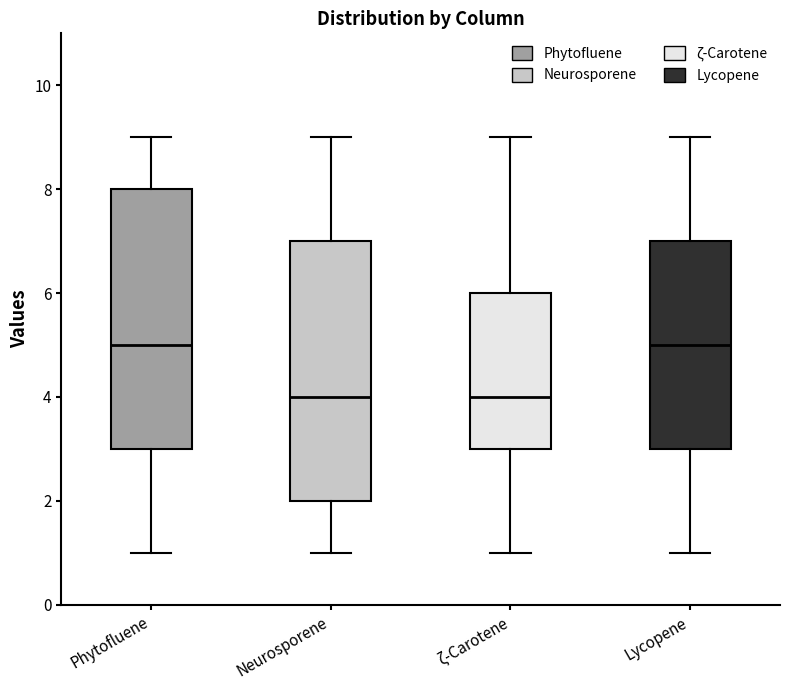

Reading left to right, read every box against the y-axis: the position of its median line, the range the box covers, and the ends of its whiskers. The values are not printed on the chart, so give them approximately, as read against the axis.

Phytofluene: median 5, box 3 to 8, whiskers 1 to 9
Neurosporene: median 4, box 2 to 7, whiskers 1 to 9
ζ-Carotene: median 4, box 3 to 6, whiskers 1 to 9
Lycopene: median 5, box 3 to 7, whiskers 1 to 9